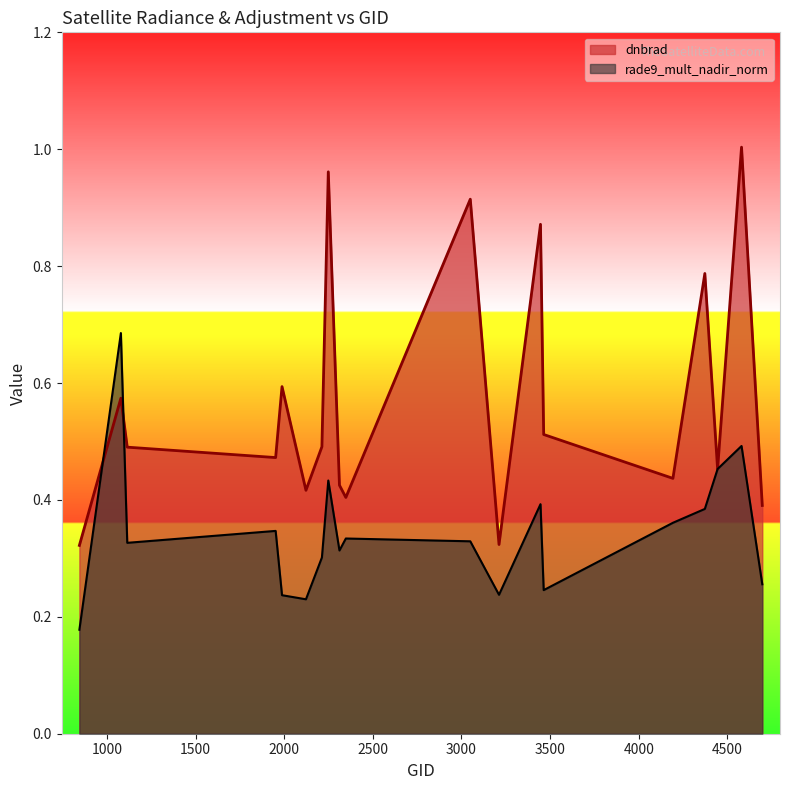

What is the total value across all series at 4697?

0.6